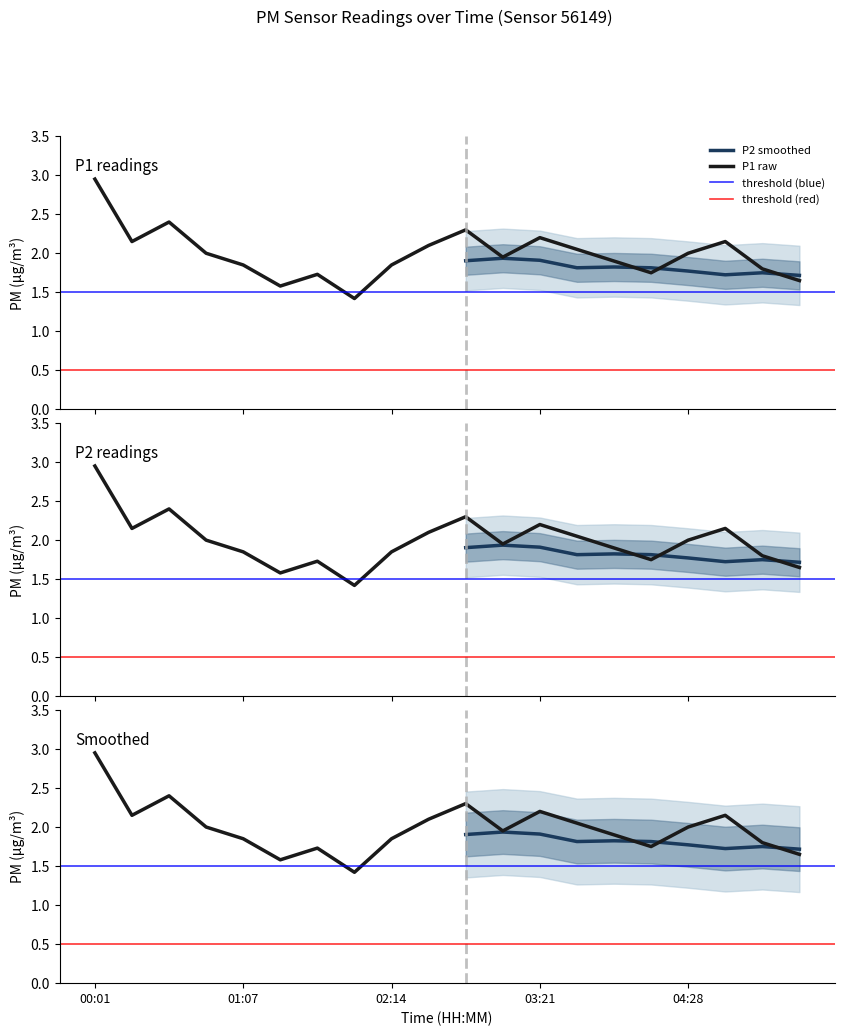

List the labels in order of P1 value, largest first.

00:01, 00:34, 02:47, 03:21, 00:17, 04:45, 02:31, 03:38, 00:50, 04:28, 03:04, 03:55, 01:07, 02:14, 05:02, 04:12, 01:40, 05:19, 01:24, 01:57